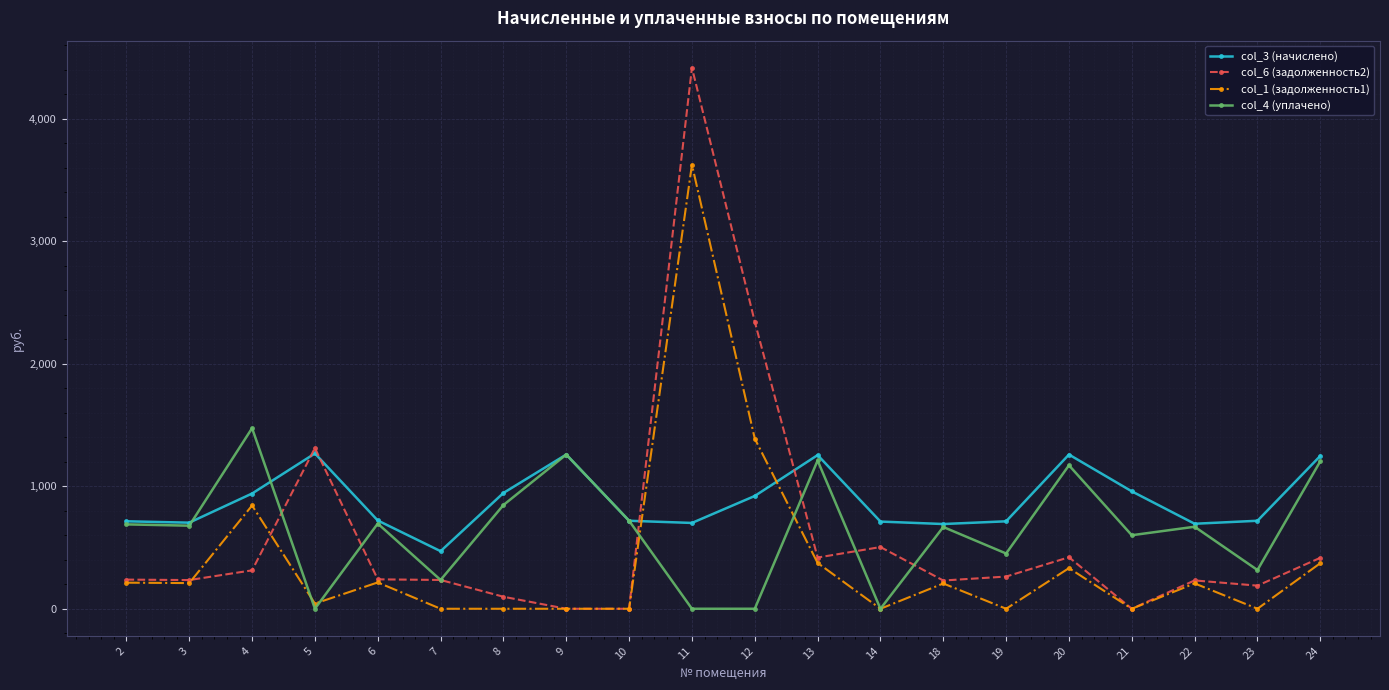

Rank the series by their maximum value, from lowest to highest.

col_3 (начислено), col_4 (уплачено), col_1 (задолженность1), col_6 (задолженность2)